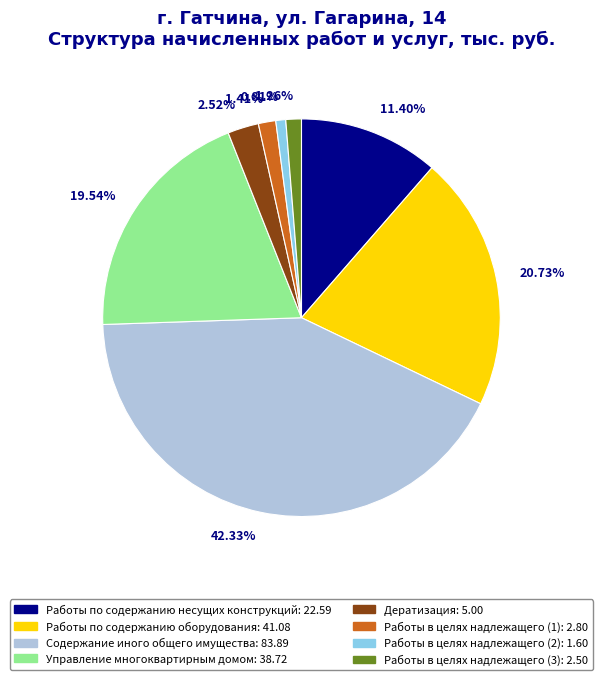

What percentage do Работы в целях надлежащего (2) and Управление многоквартирным домом together represent?

20.3%